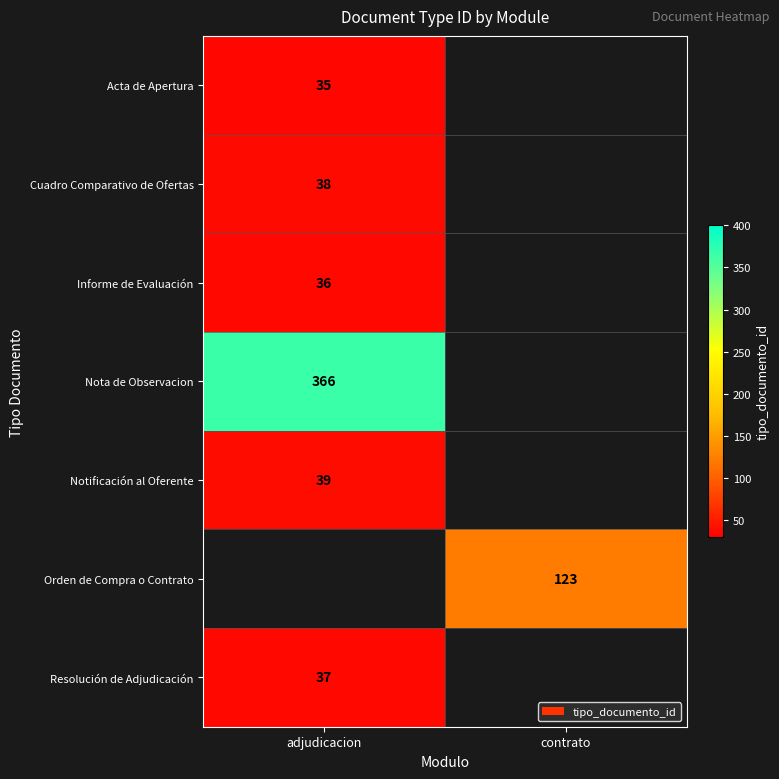

The Notificación al Oferente series shows 39 at adjudicacion. True or false?

True